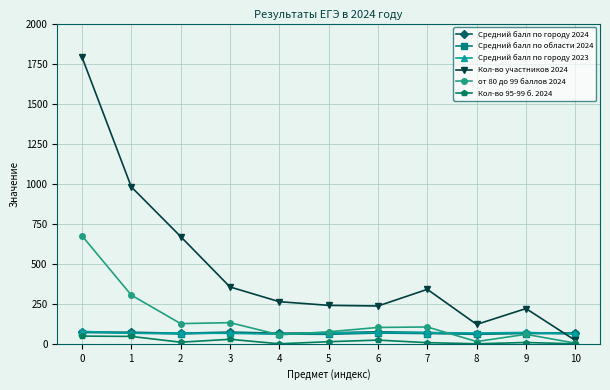

What is the difference between the maximum and minimum values in the Средний балл по городу 2024 series?

12